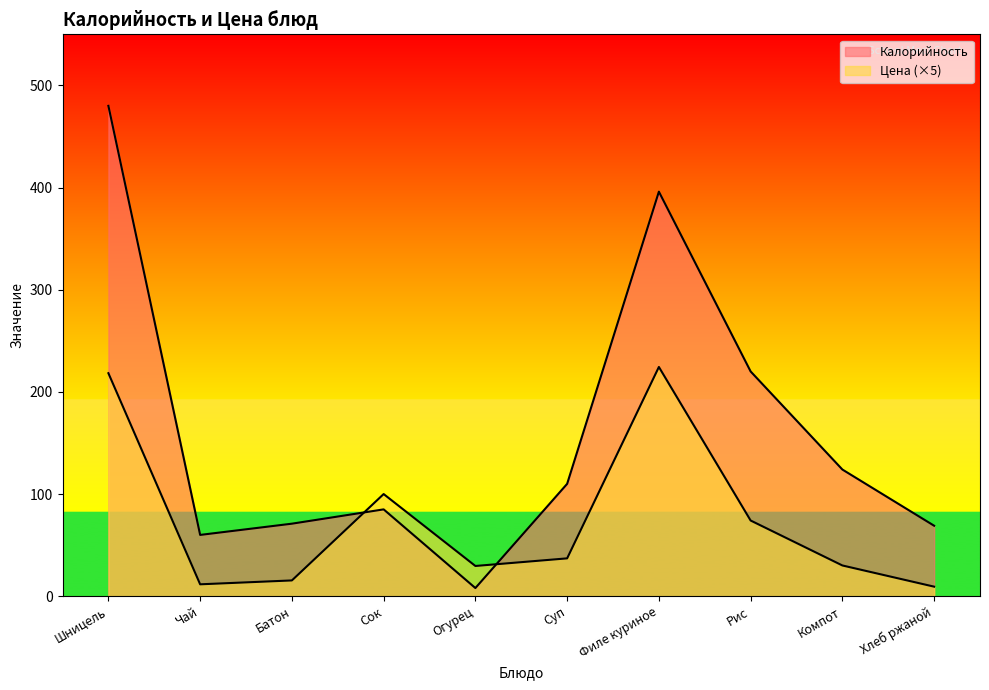

What are all the series names shown in the legend?

Калорийность, Цена